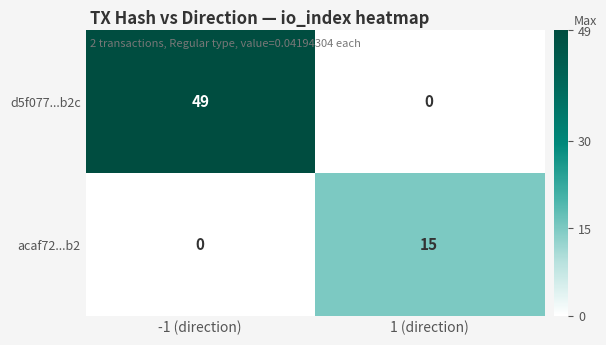

Is it true that d5f077...b2c equals 85 at -1 (direction)?

False